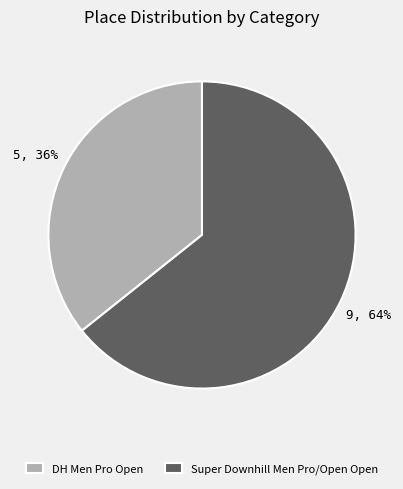

Between DH Men Pro Open and Super Downhill Men Pro/Open Open, which is larger?

Super Downhill Men Pro/Open Open